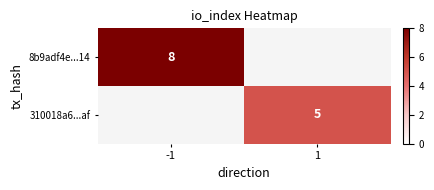

Between 1 and -1, which is larger?

-1